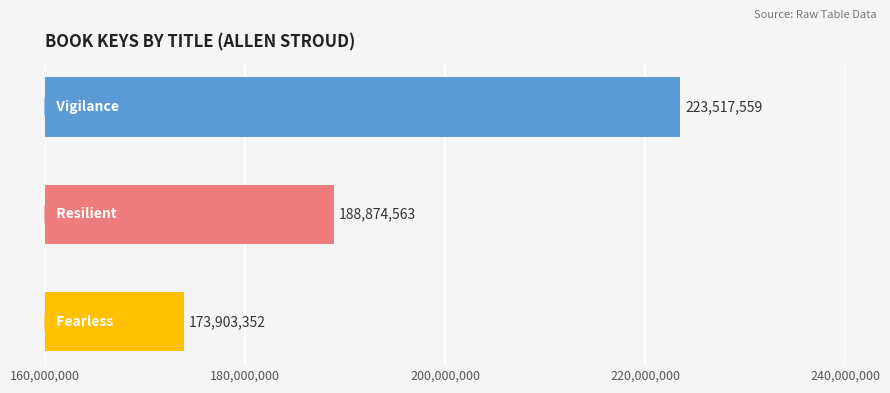

What is the difference between the second highest and minimum values?

14971211